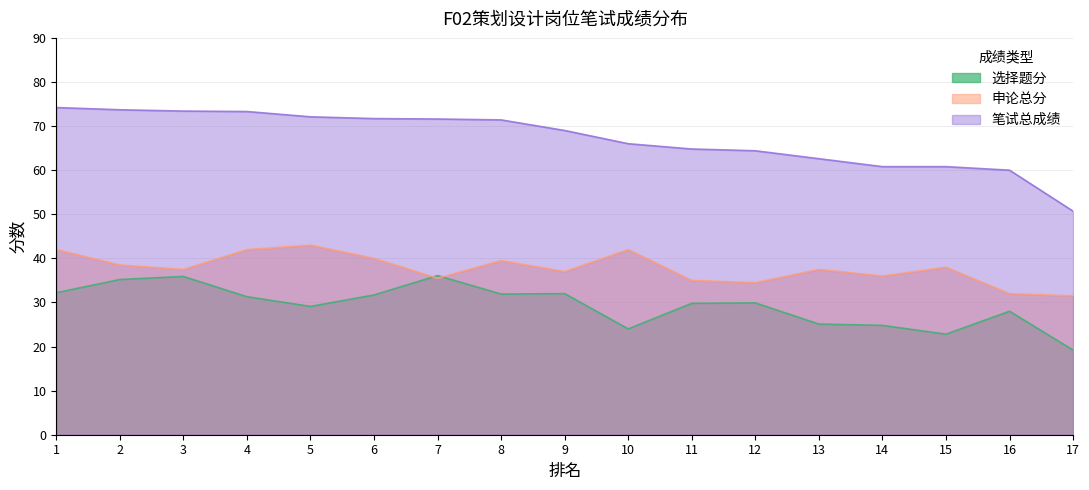

True or false: 选择题分 and 笔试总成绩 cross at least once.

False